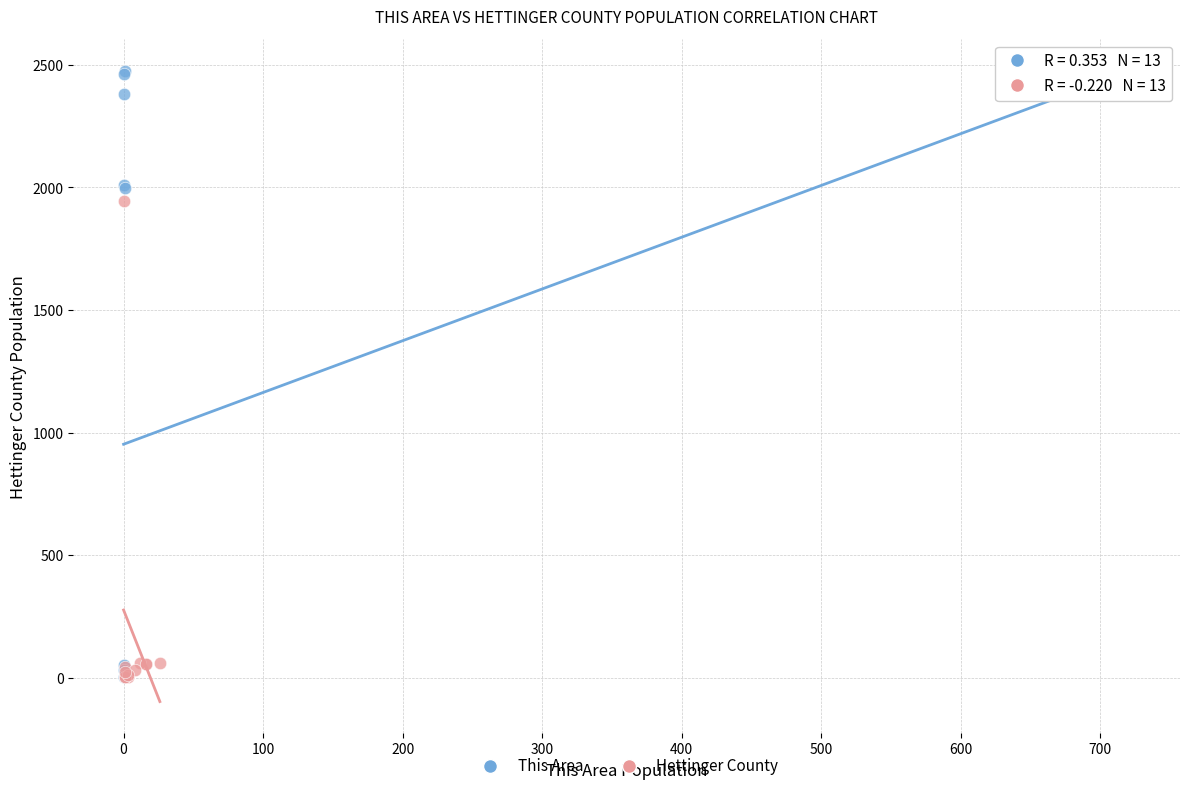

Which series contains the highest Y value?

This Area